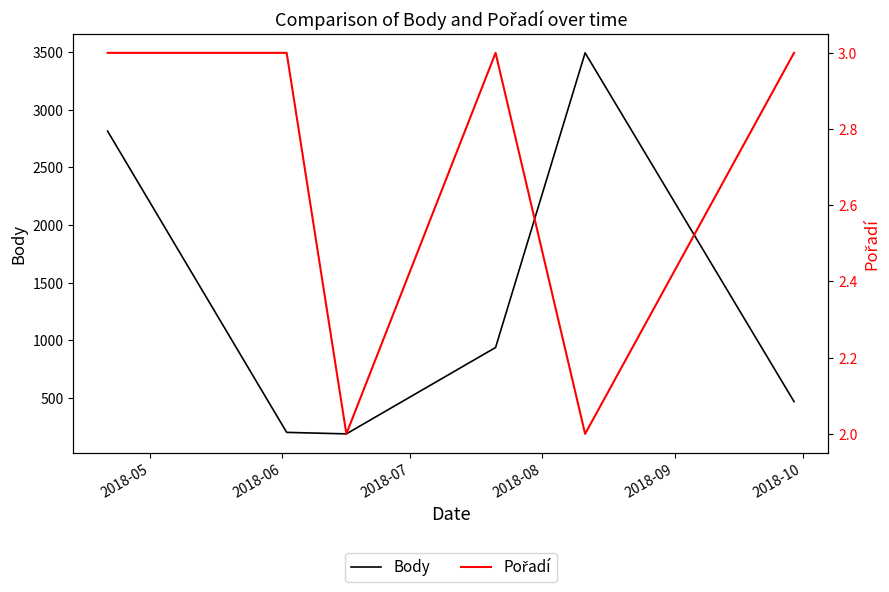

What is the minimum value shown in the chart?

2